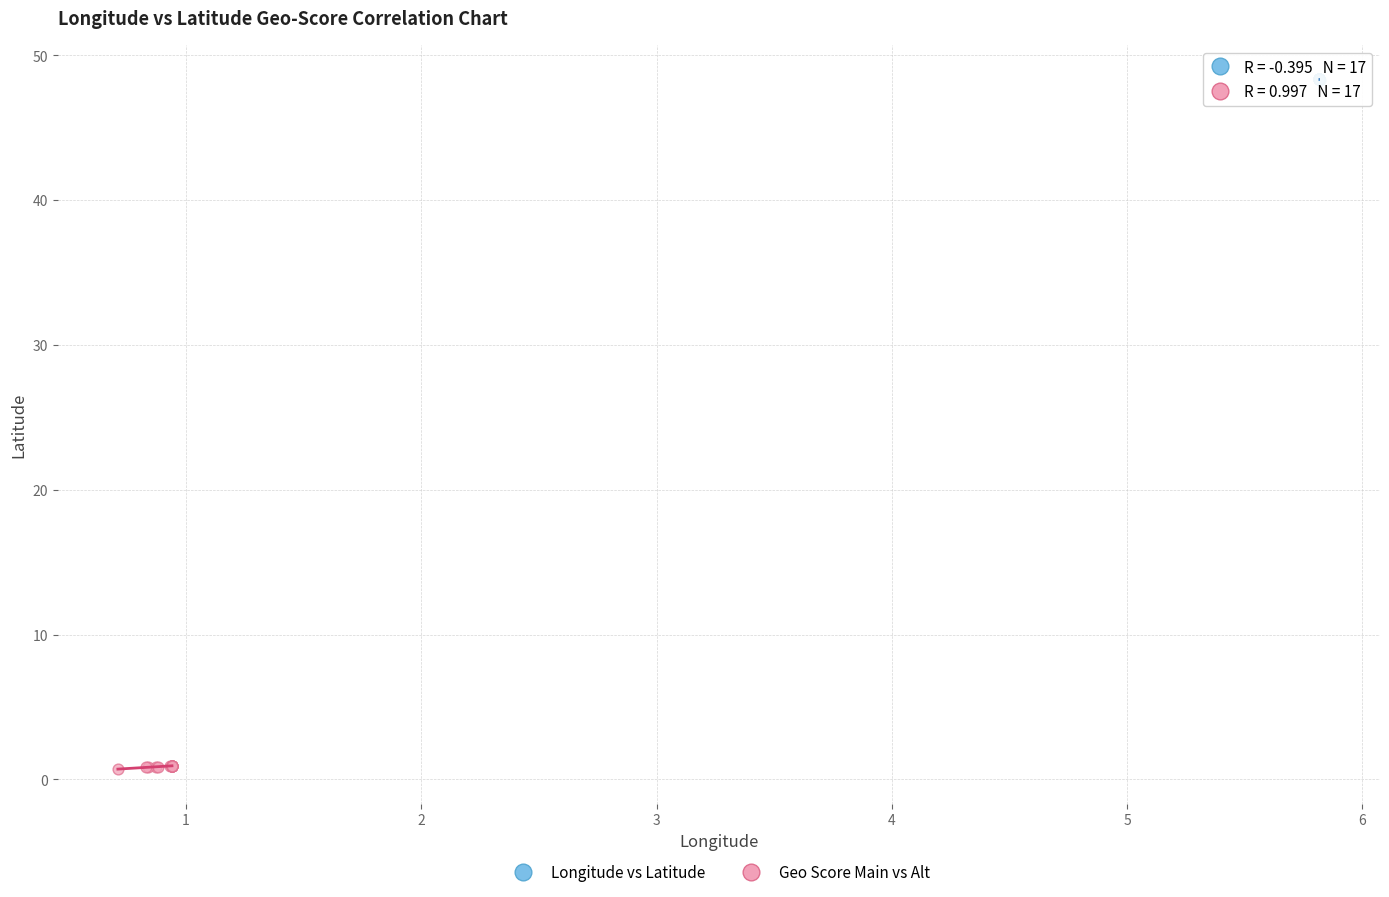

Which series reaches the minimum Y coordinate?

Geo Score Main vs Alt